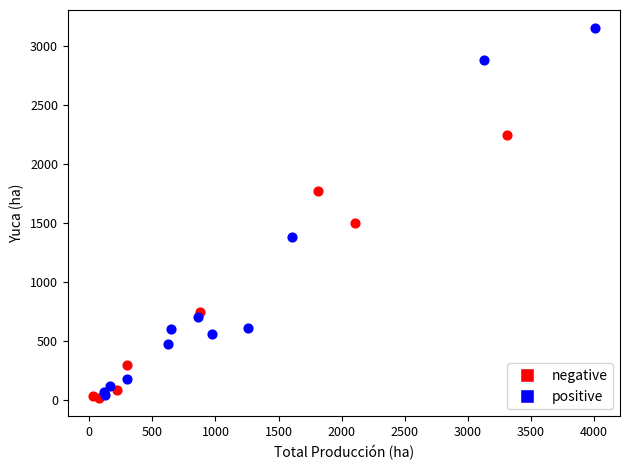

Which series has the largest Y range (max minus min)?

positive